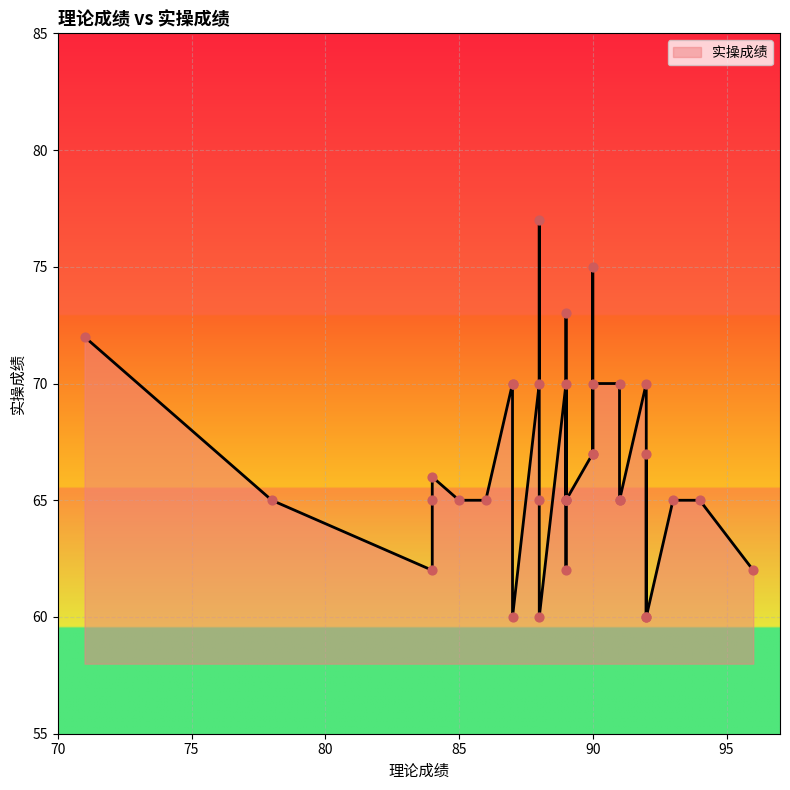

What is the change in value from 96 to 89?

+3